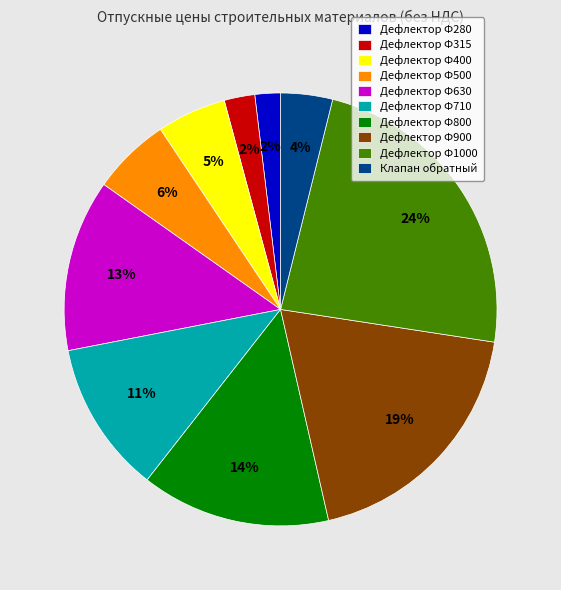

True or false: Дефлектор Ф630 accounts for 26% of the total.

False